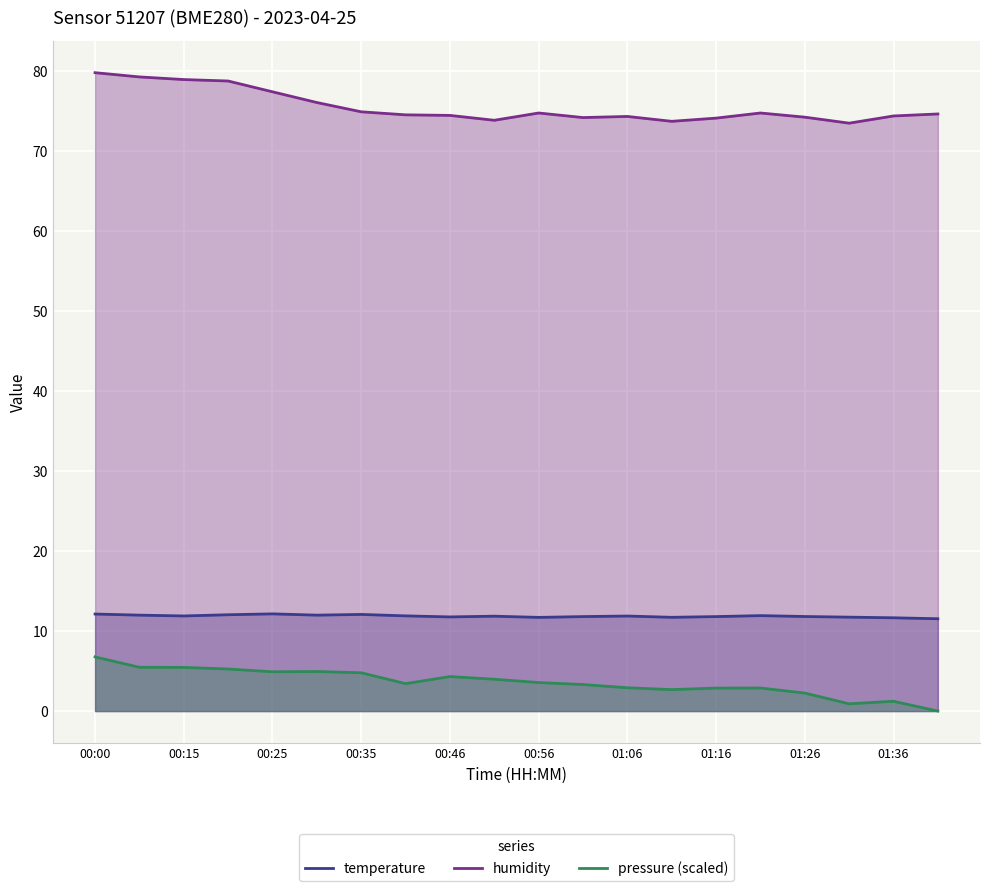

Which category has the highest value in the pressure (scaled) series?

00:00